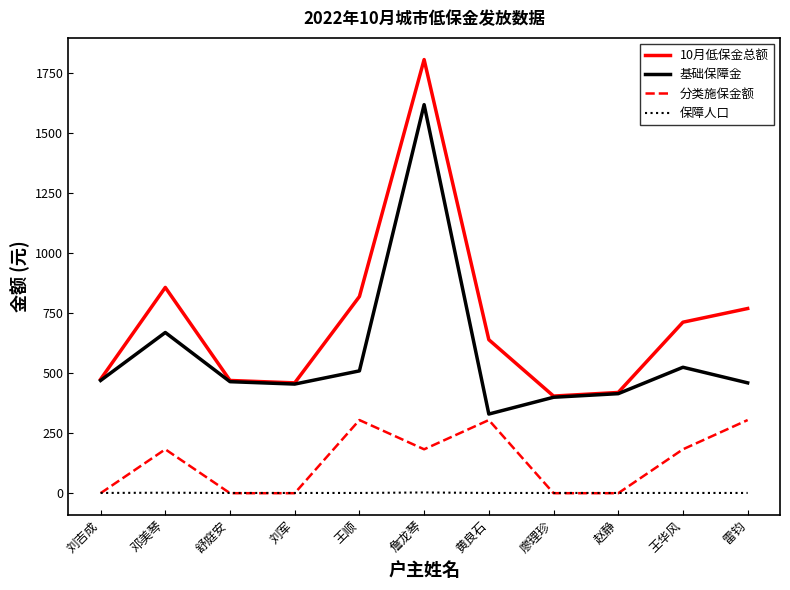

At which label does 基础保障金 first exceed 465?

刘吉成